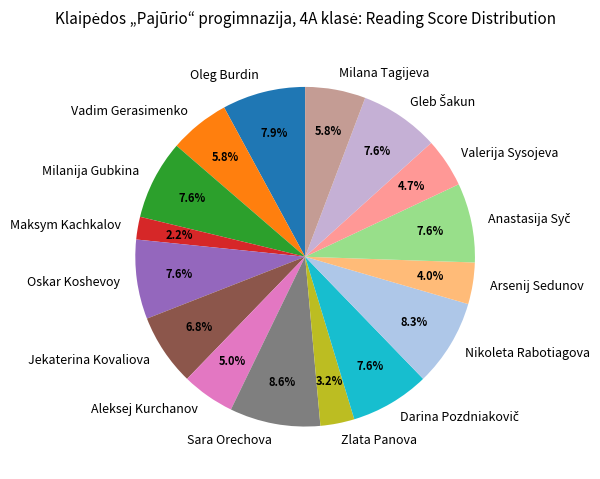

What is the smallest slice in the pie chart?

Maksym Kachkalov